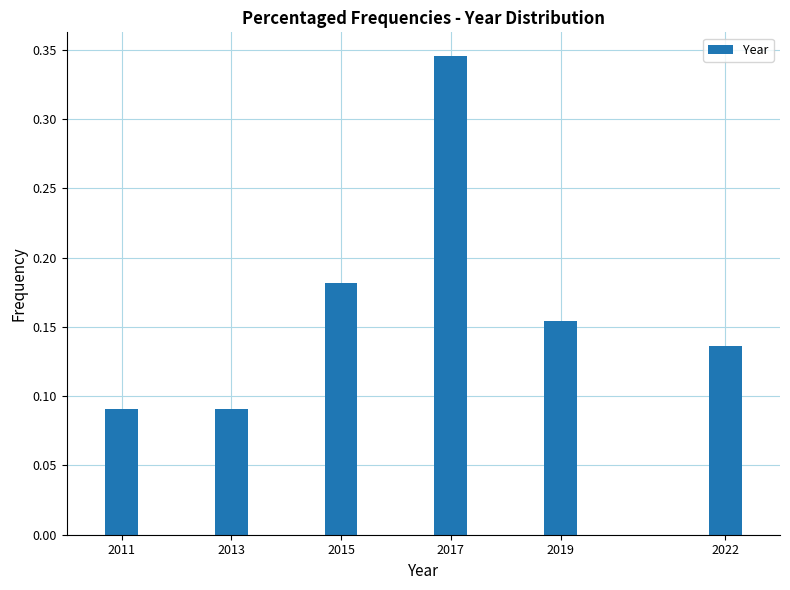

Between 2011 and 2022, which is larger?

2022